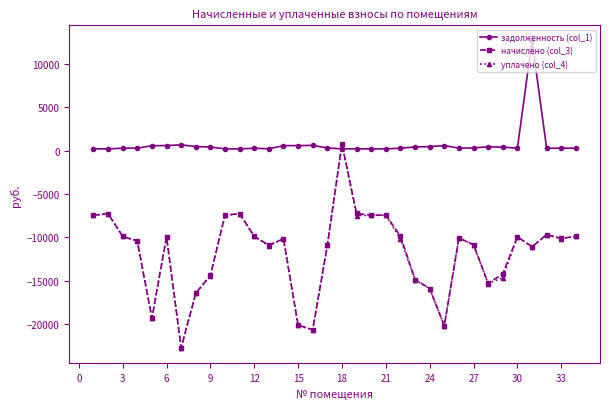

Which series has the largest total across all categories?

задолженность (col_1)